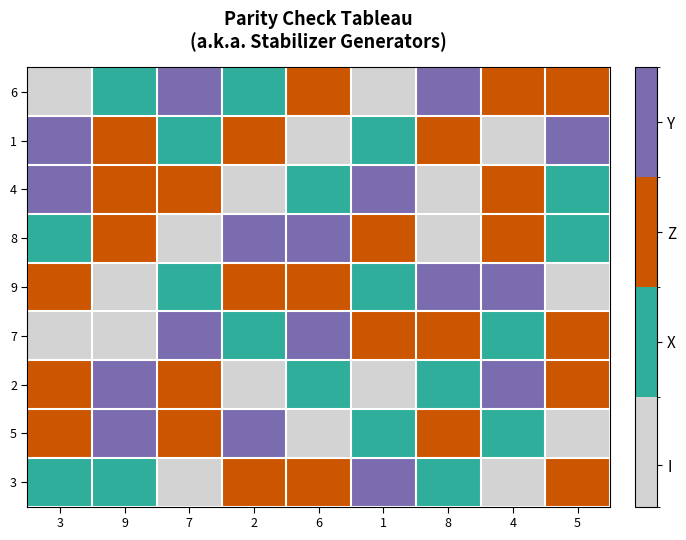

At which category does the chart reach its minimum across all series?

3